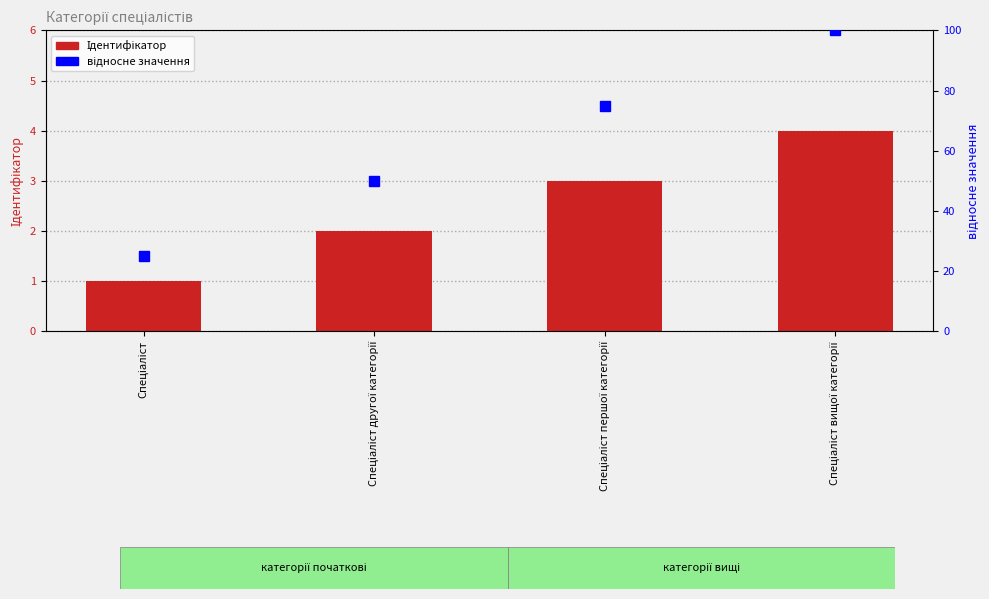

Are the bars grouped side by side (vs. stacked)?

Yes